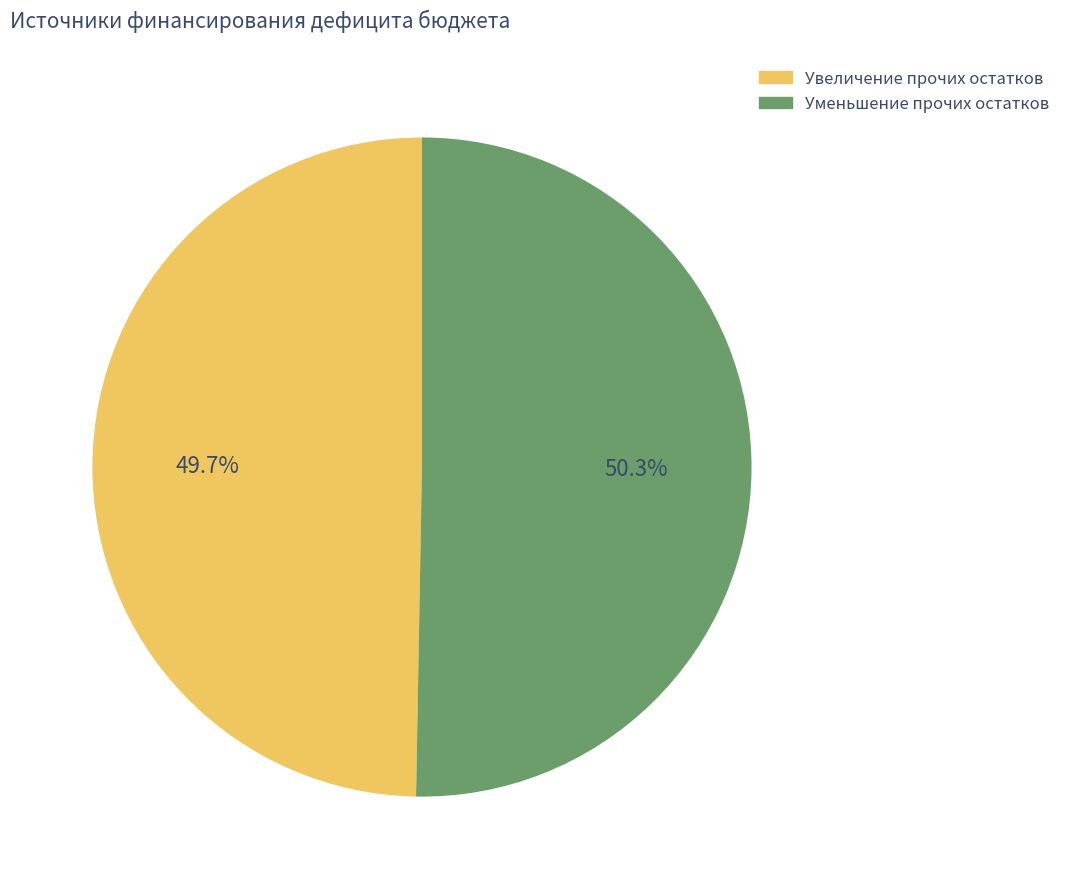

What portion of the pie excludes Увеличение прочих остатков?

50.3%